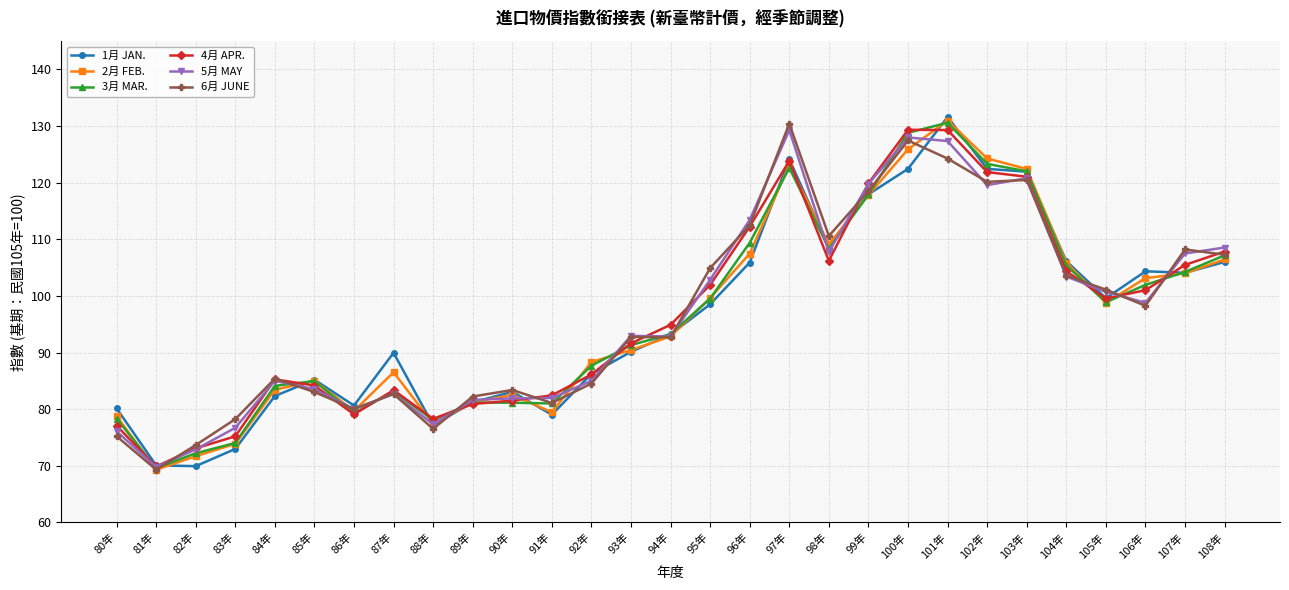

What are all the series names shown in the legend?

1月 JAN., 2月 FEB., 3月 MAR., 4月 APR., 5月 MAY, 6月 JUNE